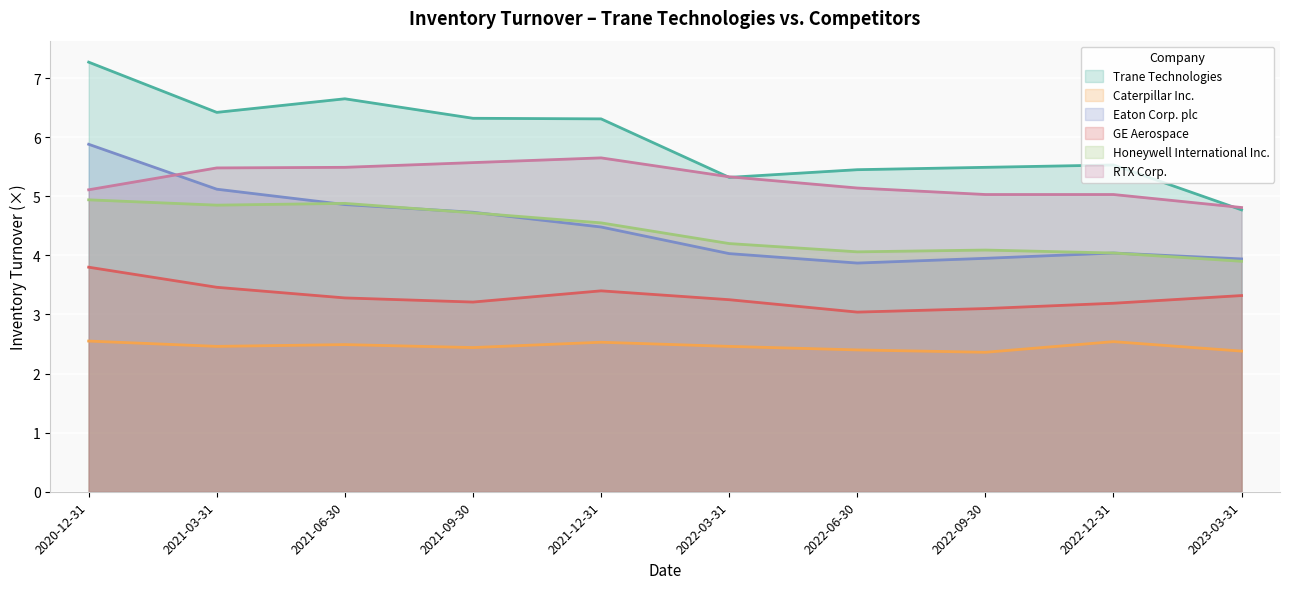

How many lines are shown in the chart?

6